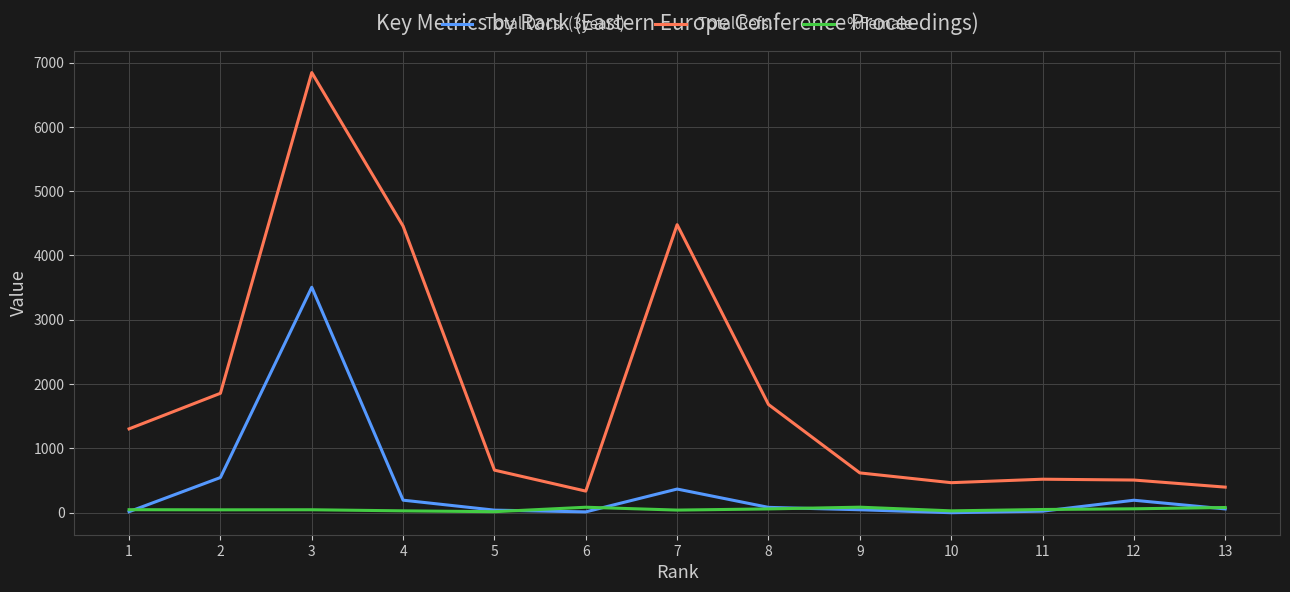

At which category is the sum across all series the highest?

3